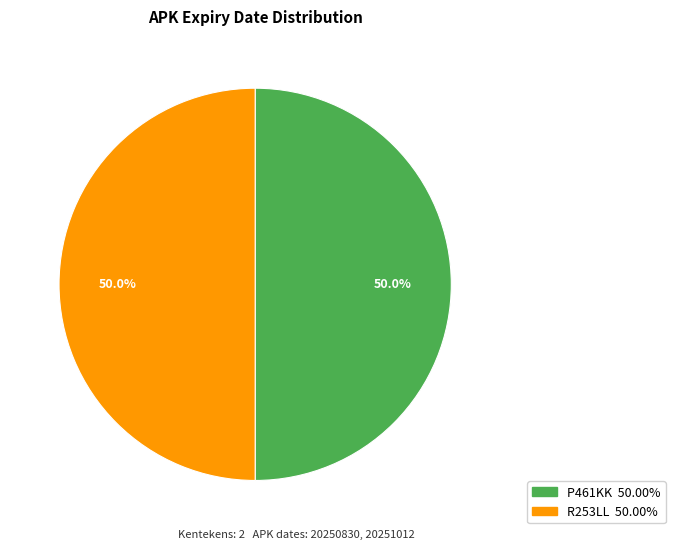

Do R253LL and P461KK together represent more than half of the pie?

Yes